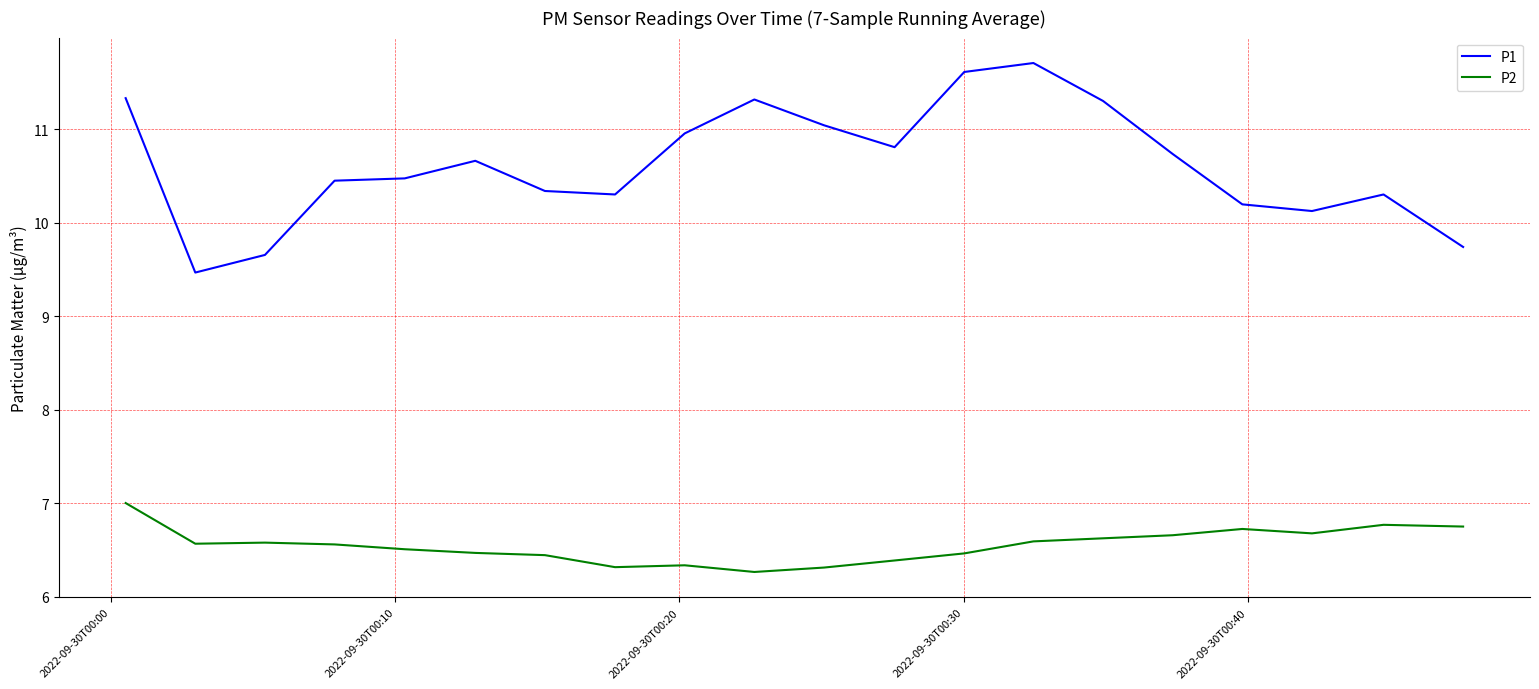

What is the greatest value displayed?

11.7